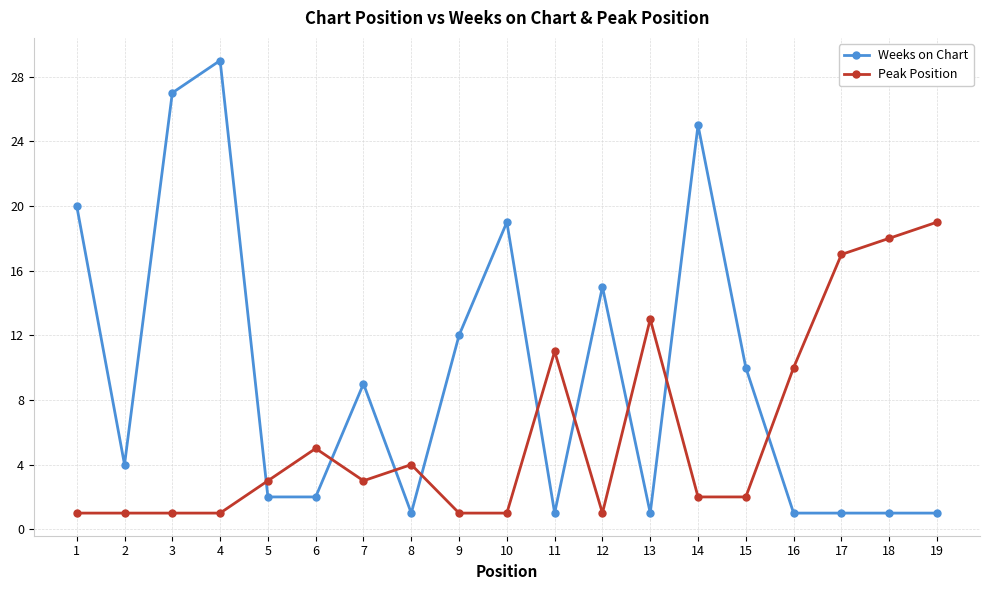

What is the difference between the Weeks on Chart values at 15 and 13?

9